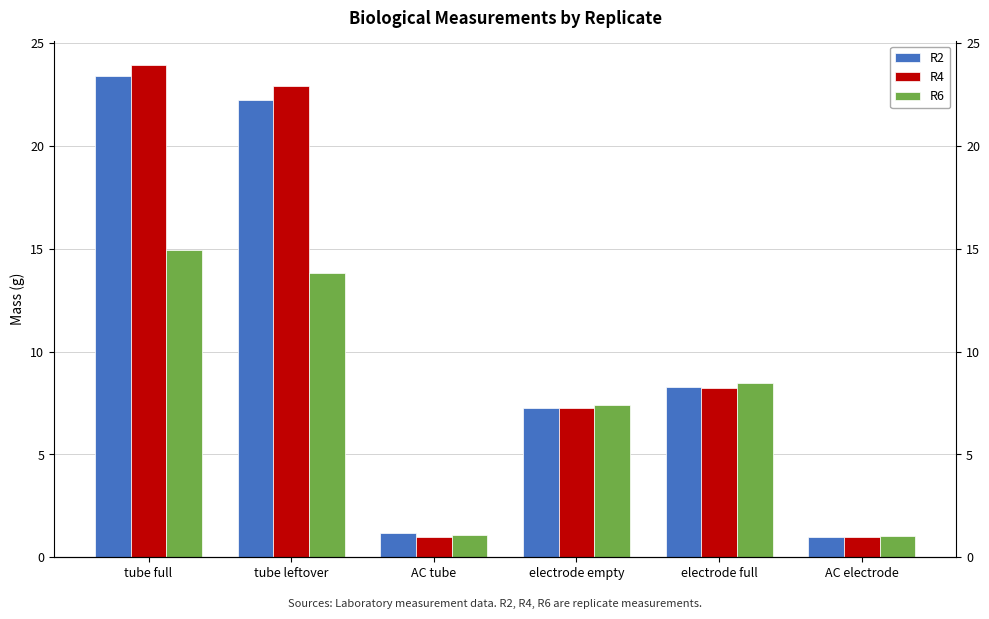

Is the value of R4 at tube full greater than the value of R6 at electrode empty?

Yes